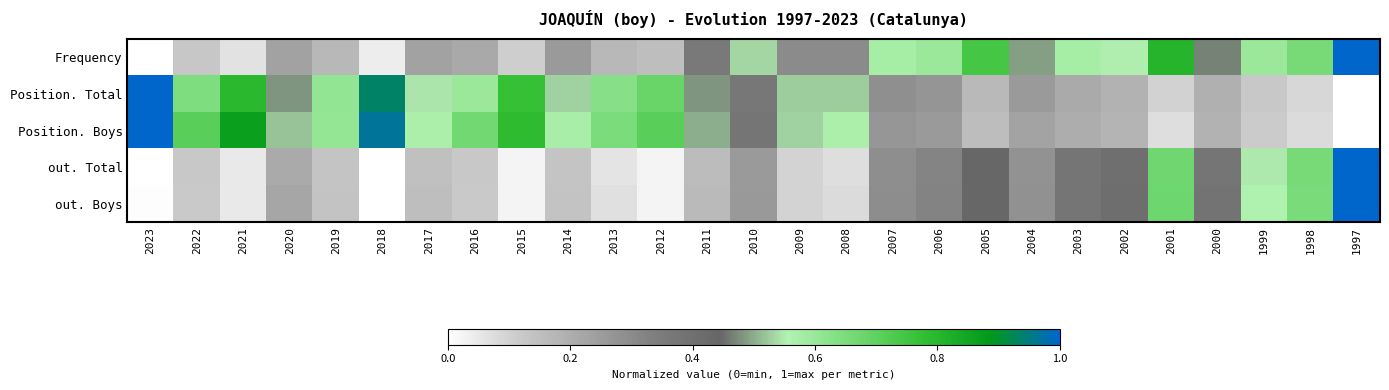

Reading right to left, what are all the values shown in this chart?

Frequency: 1997=1.0	1998=0.7	1999=0.6	2000=0.5	2001=0.8	2002=0.6	2003=0.6	2004=0.5	2005=0.7	2006=0.6	2007=0.6	2008=0.3	2009=0.3	2010=0.5	2011=0.4	2012=0.1	2013=0.2	2014=0.3	2015=0.1	2016=0.2	2017=0.2	2018=0.0	2019=0.2	2020=0.2	2021=0.1	2022=0.1	2023=0.0
Position. Total: 1997=0.0	1998=0.1	1999=0.1	2000=0.2	2001=0.1	2002=0.2	2003=0.2	2004=0.3	2005=0.2	2006=0.3	2007=0.3	2008=0.5	2009=0.5	2010=0.4	2011=0.5	2012=0.7	2013=0.6	2014=0.5	2015=0.8	2016=0.6	2017=0.5	2018=0.9	2019=0.6	2020=0.5	2021=0.8	2022=0.6	2023=1.0
Position. Boys: 1997=0.0	1998=0.1	1999=0.1	2000=0.2	2001=0.1	2002=0.2	2003=0.2	2004=0.2	2005=0.2	2006=0.3	2007=0.3	2008=0.6	2009=0.5	2010=0.4	2011=0.5	2012=0.7	2013=0.7	2014=0.6	2015=0.8	2016=0.7	2017=0.6	2018=1.0	2019=0.6	2020=0.5	2021=0.9	2022=0.7	2023=1.0
out. Total: 1997=1.0	1998=0.7	1999=0.5	2000=0.4	2001=0.7	2002=0.4	2003=0.4	2004=0.3	2005=0.4	2006=0.3	2007=0.3	2008=0.1	2009=0.1	2010=0.3	2011=0.2	2012=0.0	2013=0.1	2014=0.1	2015=0.0	2016=0.1	2017=0.1	2018=0.0	2019=0.1	2020=0.2	2021=0.0	2022=0.1	2023=0.0
out. Boys: 1997=1.0	1998=0.7	1999=0.6	2000=0.4	2001=0.7	2002=0.4	2003=0.4	2004=0.3	2005=0.4	2006=0.3	2007=0.3	2008=0.1	2009=0.1	2010=0.3	2011=0.2	2012=0.0	2013=0.1	2014=0.1	2015=0.0	2016=0.1	2017=0.2	2018=0.0	2019=0.1	2020=0.2	2021=0.1	2022=0.1	2023=0.0